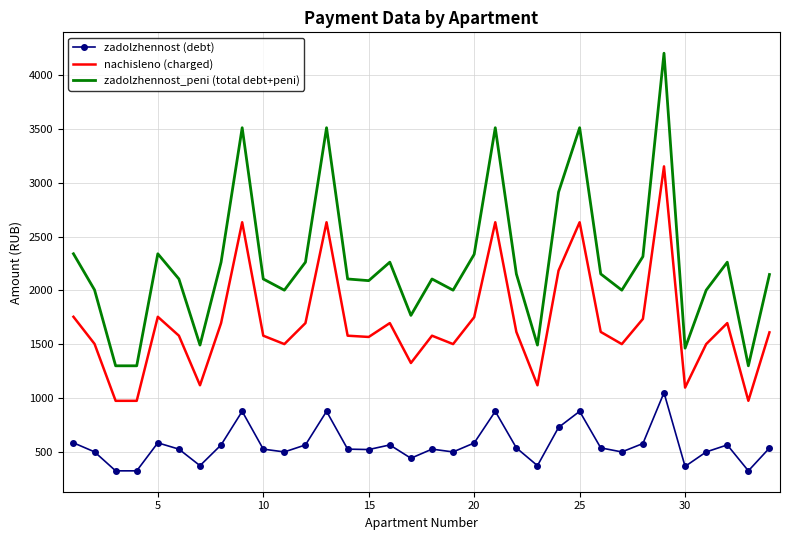

Which series has the largest range (max minus min)?

zadolzhennost_peni (total debt+peni)